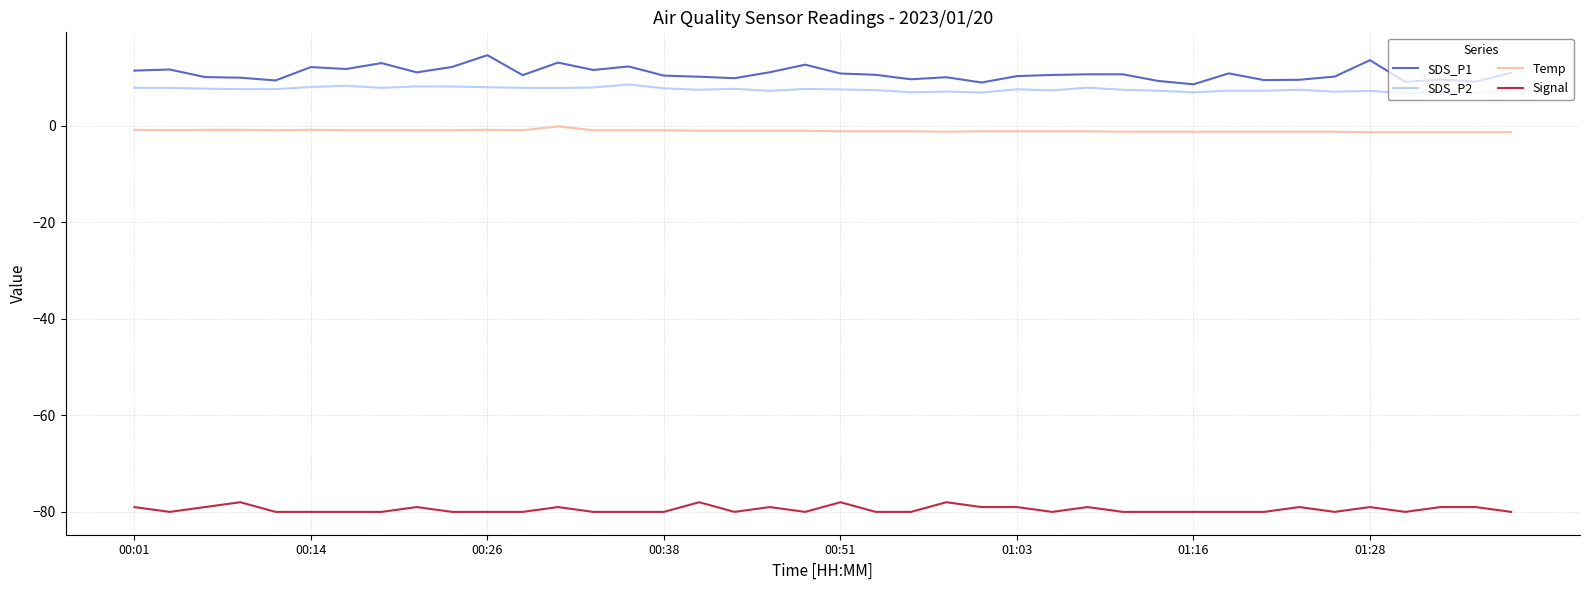

What is the difference between the maximum and minimum values in the SDS_P1 series?

6.0